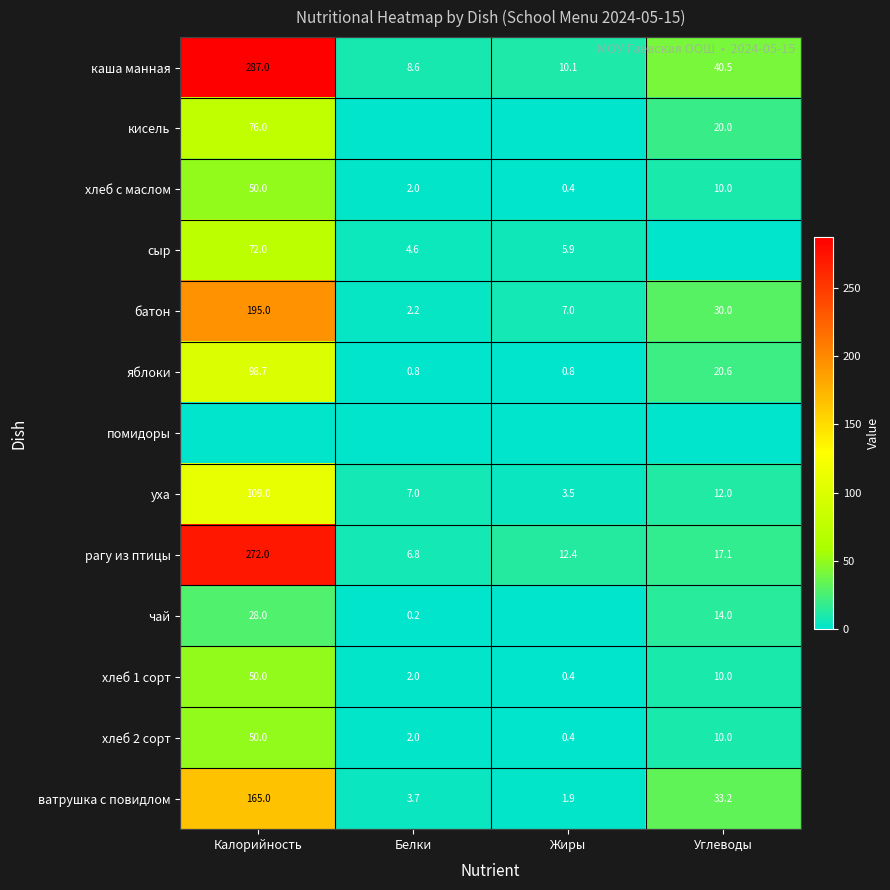

Where does the рагу из птицы series first go above 17?

Калорийность